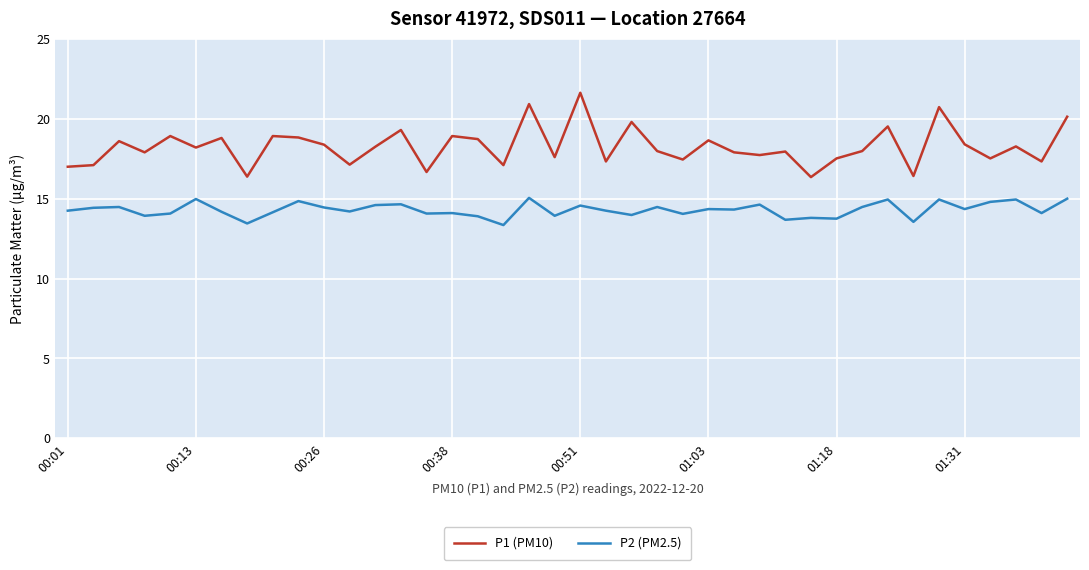

What is the greatest value displayed?

21.6